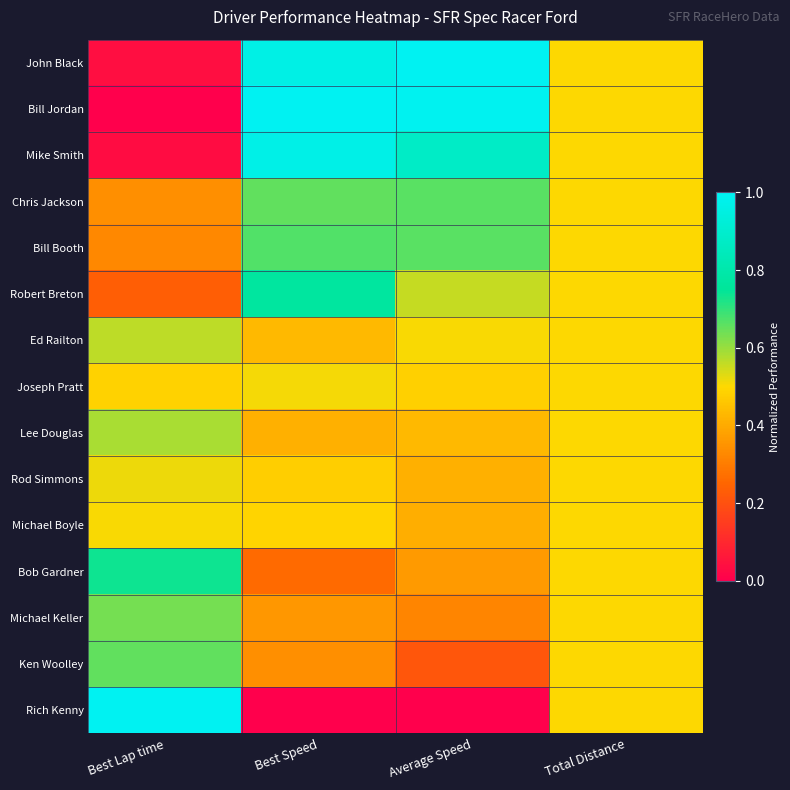

Rank the series by their maximum value, from highest to lowest.

John Black, Bill Jordan, Rich Kenny, Mike Smith, Robert Breton, Bob Gardner, Bill Booth, Chris Jackson, Ken Woolley, Michael Keller, Lee Douglas, Ed Railton, Rod Simmons, Joseph Pratt, Michael Boyle